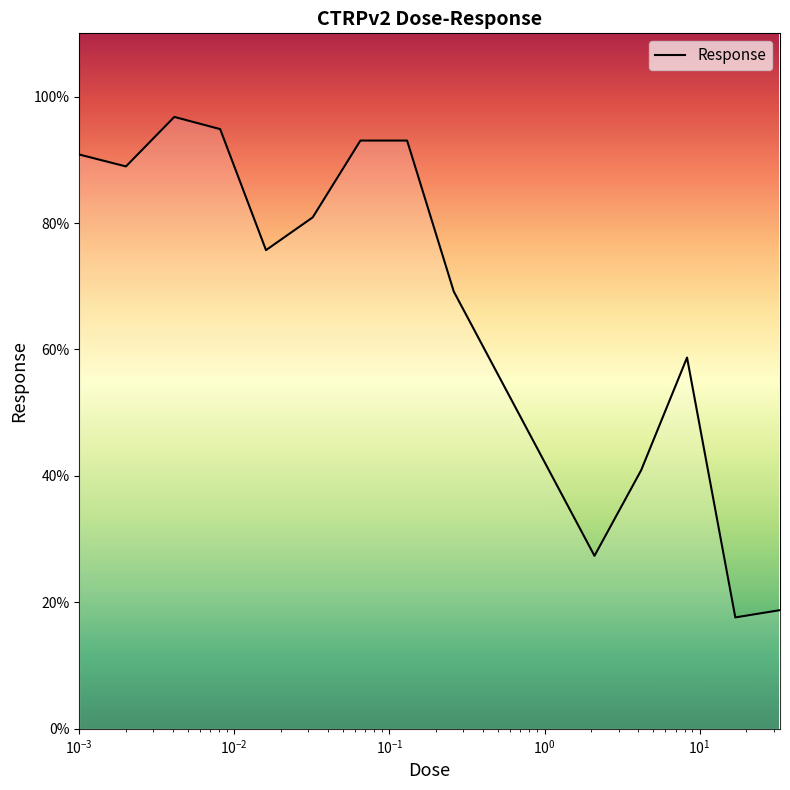

Count the number of categories in the chart.

14